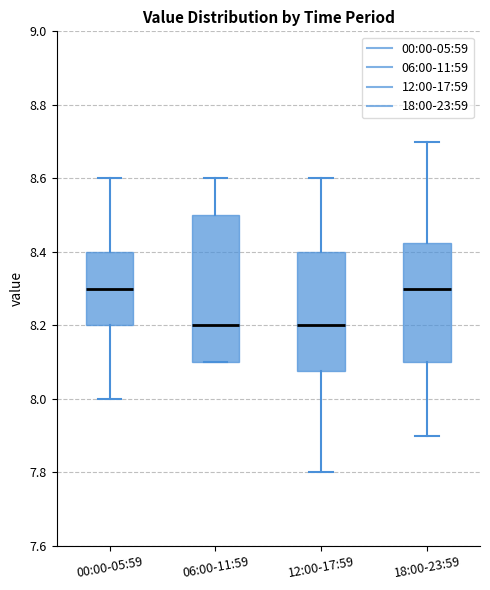

Reading left to right, transcribe this box plot: for each box, give where its median line is, the range the box spans, and where its two whiskers end, as read against the y-axis. The values are not printed on the chart, so give them approximately, as read against the axis.

00:00-05:59: median 8.30, box 8.20 to 8.40, whiskers 8.00 to 8.60
06:00-11:59: median 8.20, box 8.10 to 8.50, whiskers 8.10 to 8.60
12:00-17:59: median 8.20, box 8.08 to 8.40, whiskers 7.80 to 8.60
18:00-23:59: median 8.30, box 8.10 to 8.42, whiskers 7.90 to 8.70